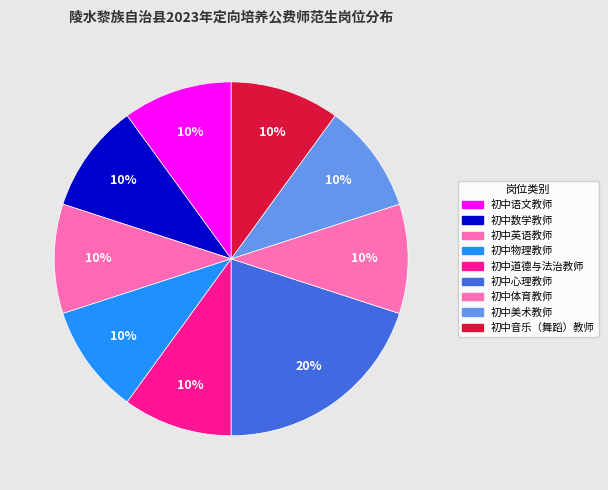

Does any single category account for the majority?

No